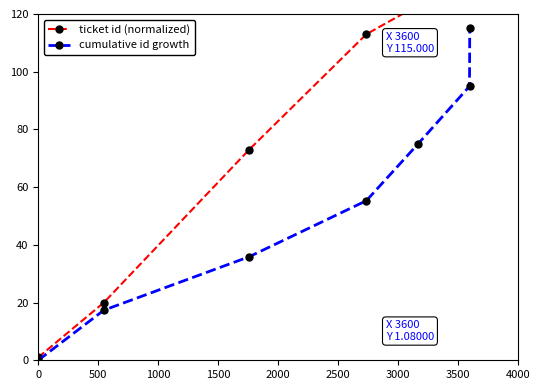

What is the highest value of the cumulative id growth series?

115.0